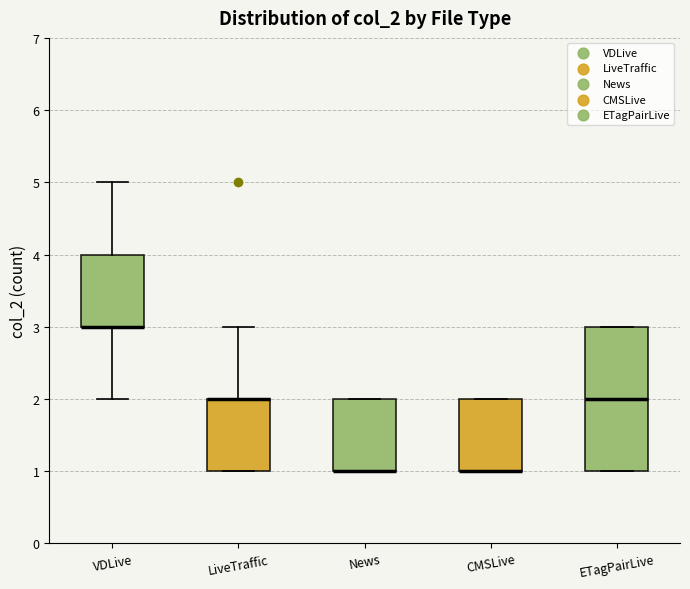

Reading left to right, read every box against the y-axis: the position of its median line, the range the box covers, and the ends of its whiskers. The values are not printed on the chart, so give them approximately, as read against the axis.

VDLive: median 3 (drawn on the box's lower edge), box 3 to 4, whiskers 2 to 5
LiveTraffic: median 2 (drawn on the box's upper edge), box 1 to 2, whiskers 1 to 3
News: median 1 (drawn on the box's lower edge), box 1 to 2, whiskers 1 to 2
CMSLive: median 1 (drawn on the box's lower edge), box 1 to 2, whiskers 1 to 2
ETagPairLive: median 2, box 1 to 3, whiskers 1 to 3